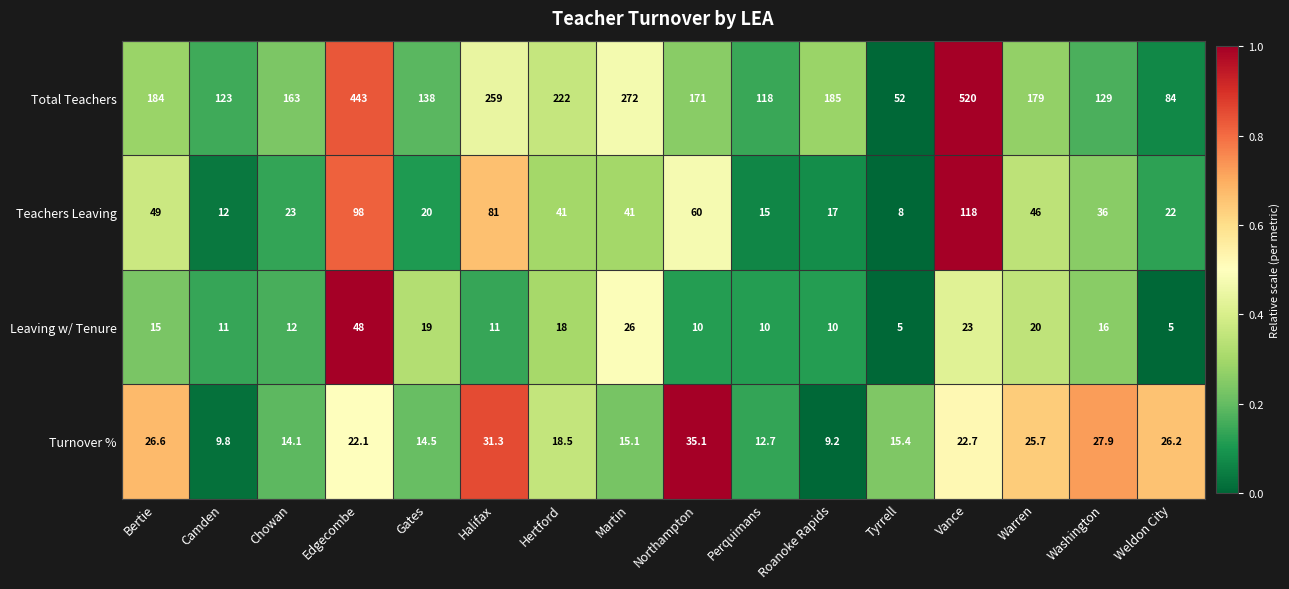

What is the sum of the Leaving w/ Tenure values at Hertford and Perquimans?

28.0